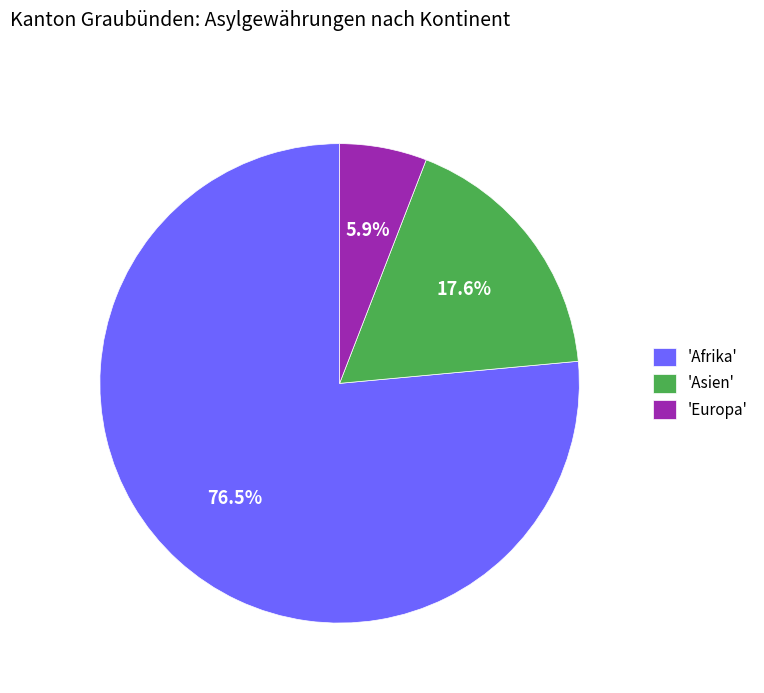

Rank the categories by value from highest to lowest.

'Afrika', 'Asien', 'Europa'